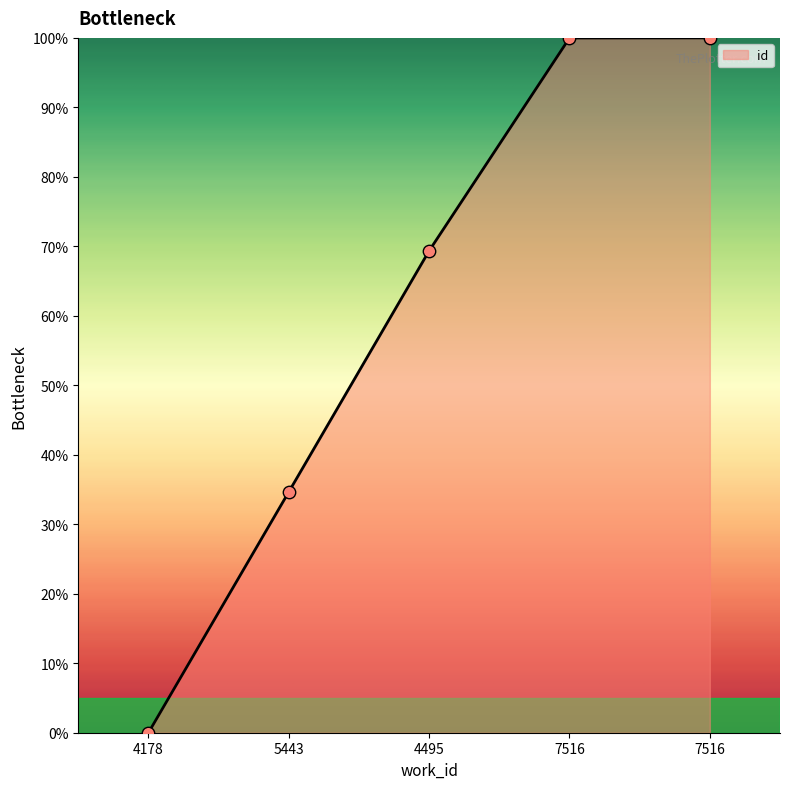

What is the change in value from 4178 to 7516?

+100.0